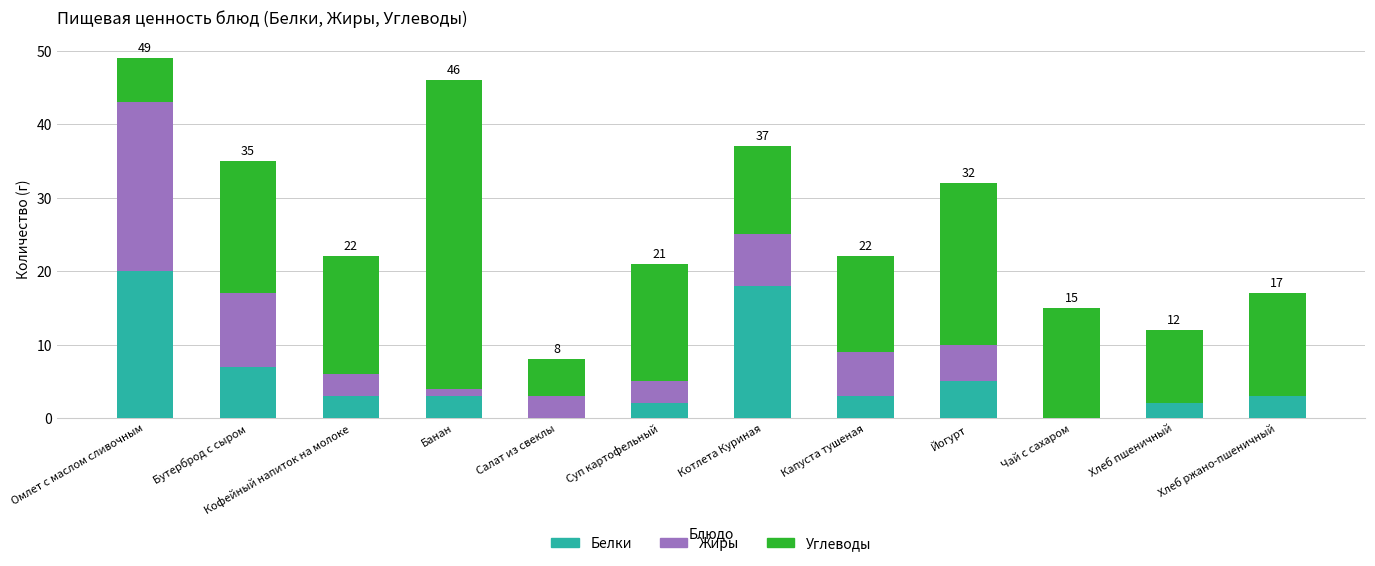

Which category has the highest value in the Белки series?

Омлет с маслом сливочным